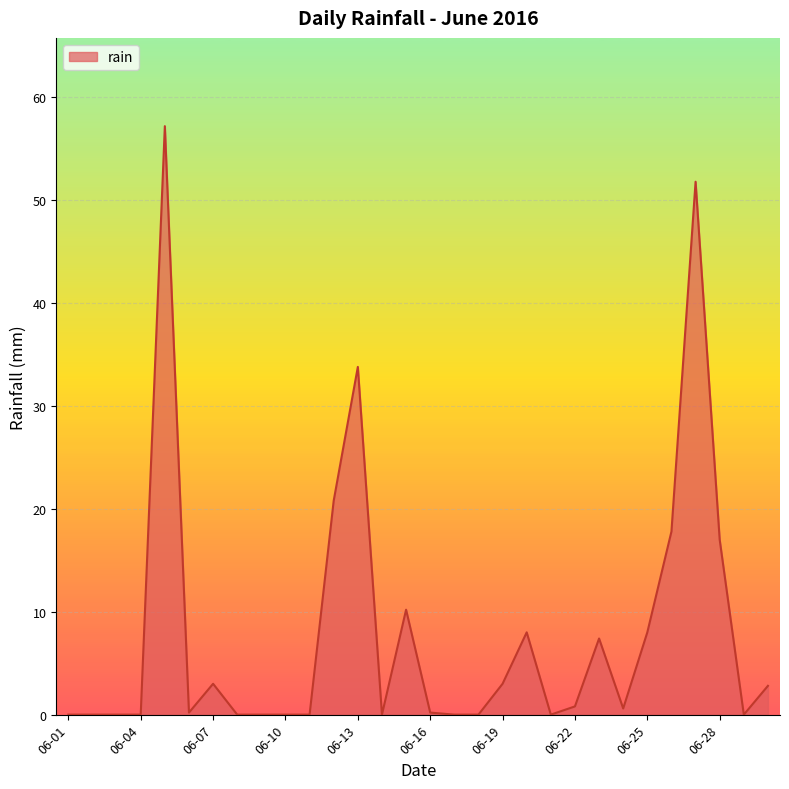

What is the difference between the maximum and minimum values?

57.2